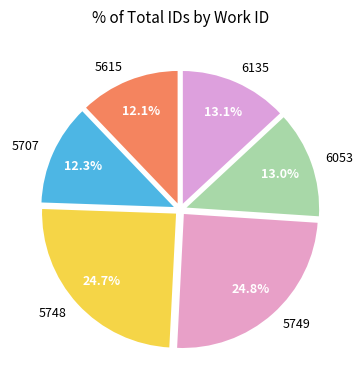

How many slices are in this pie chart?

6